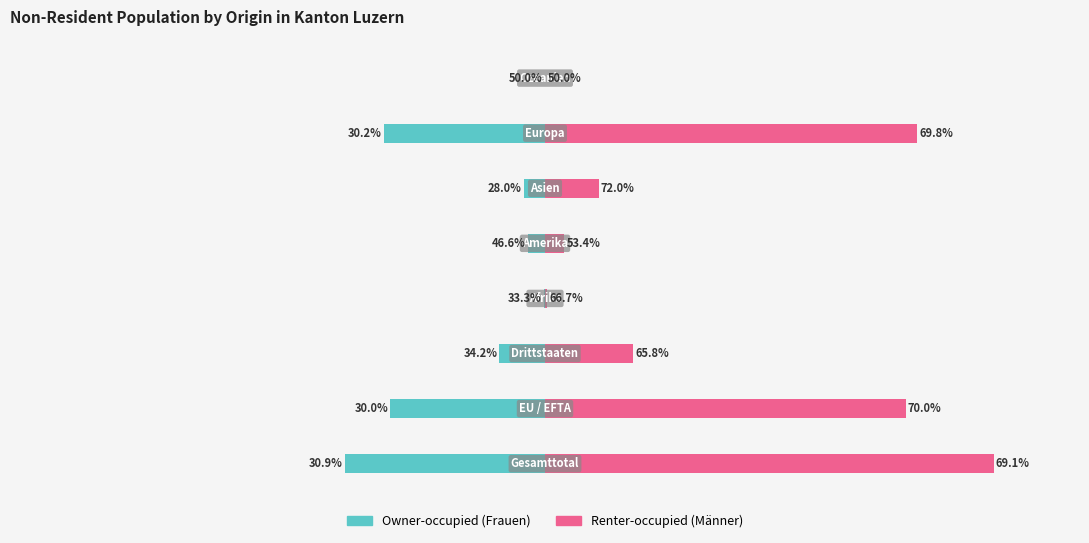

Which series changed the most between 0 and 3?

Renter-occupied (Männer)